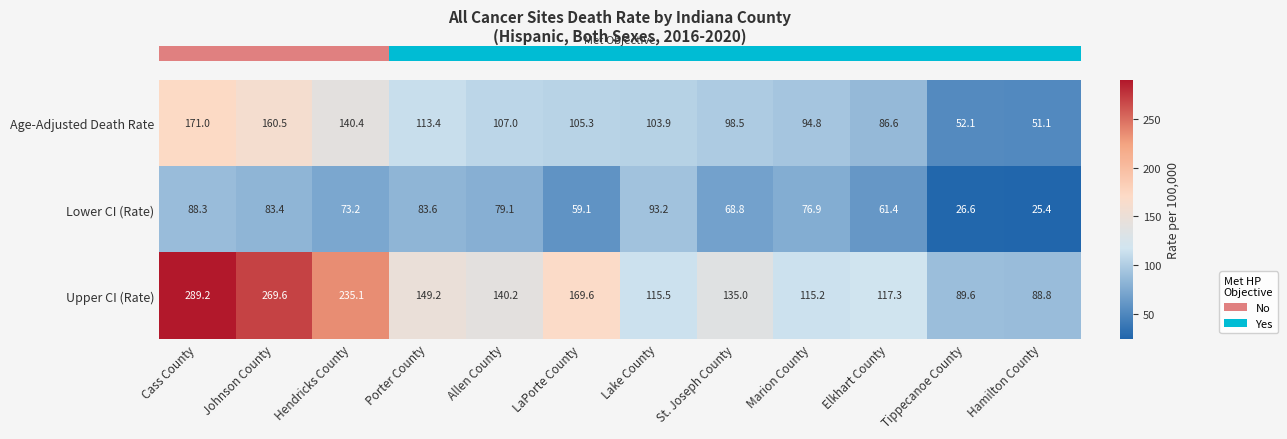

Rank the series at LaPorte County from highest to lowest value.

Upper CI (Rate), Age-Adjusted Death Rate, Lower CI (Rate)